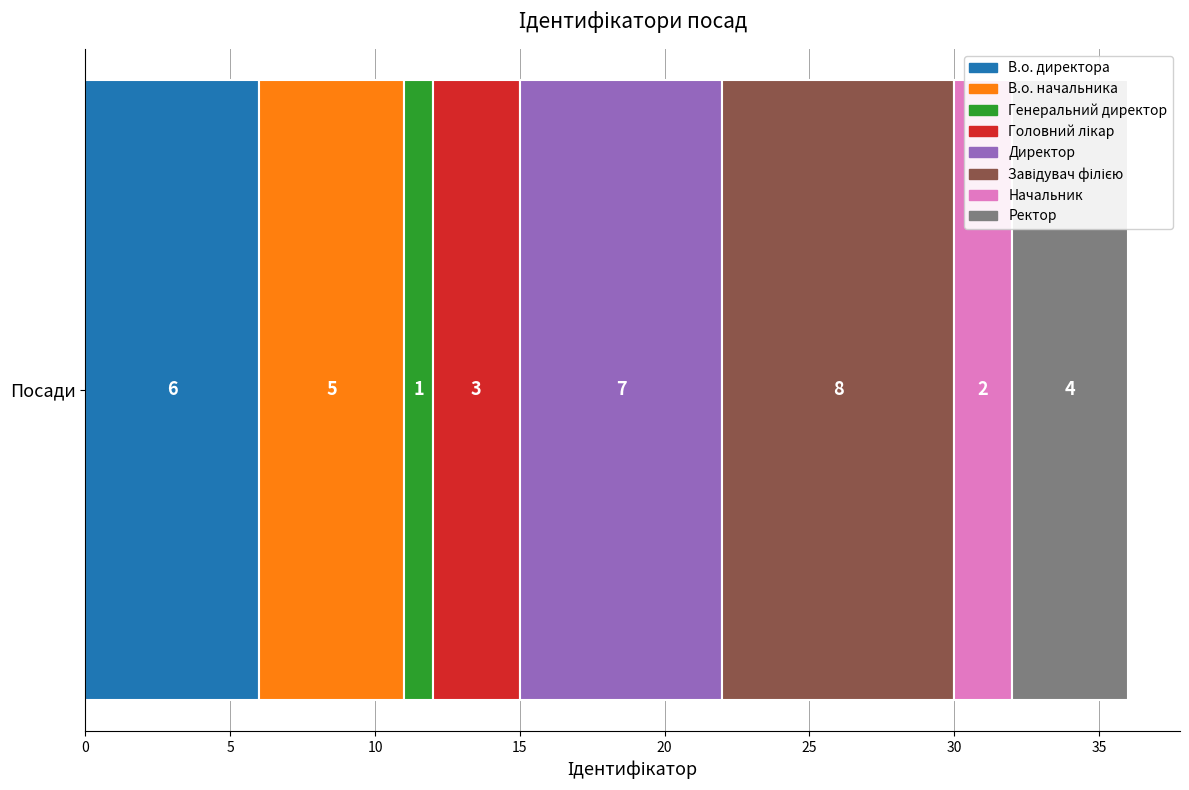

What is the minimum value for В.о. директора?

6